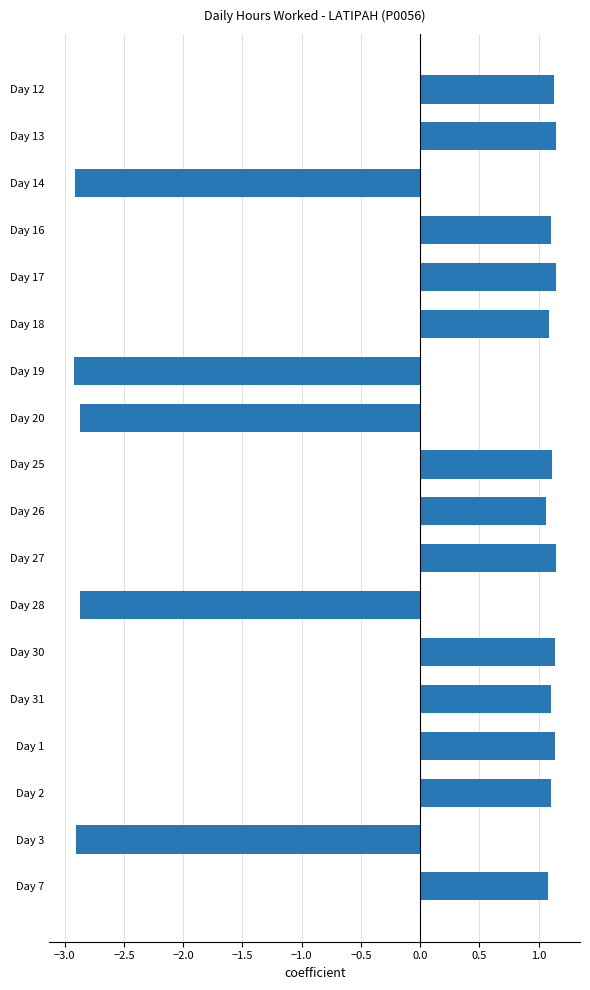

How many bars are there in total?

18